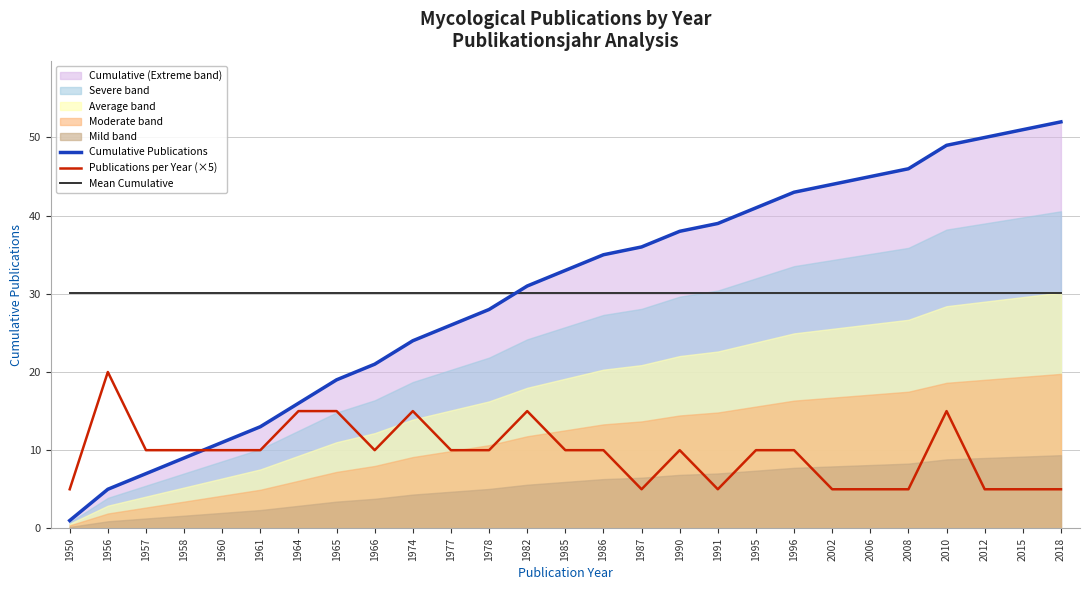

What is the average value of the Publications per Year (×5) series?

9.6